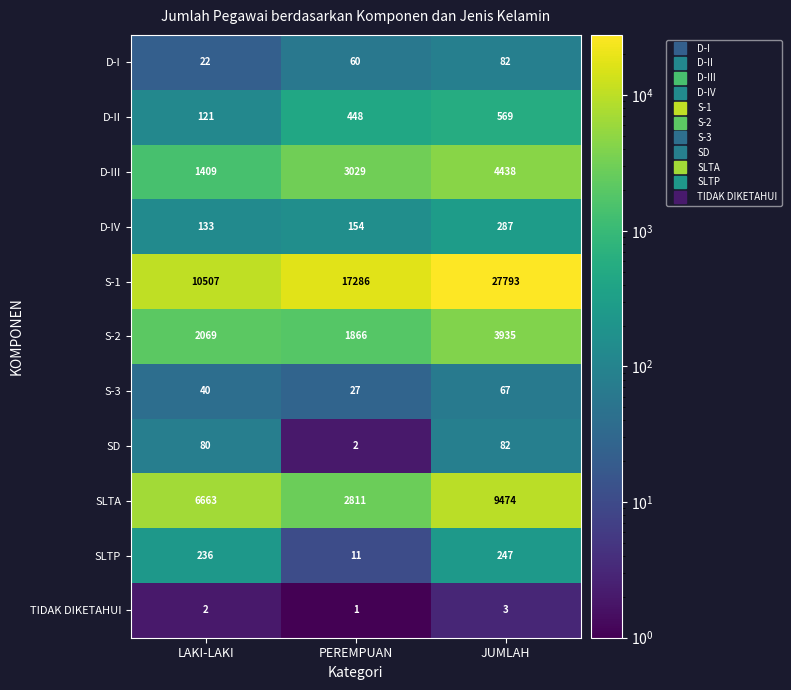

What is the difference between the maximum and minimum values in the S-2 series?

2069